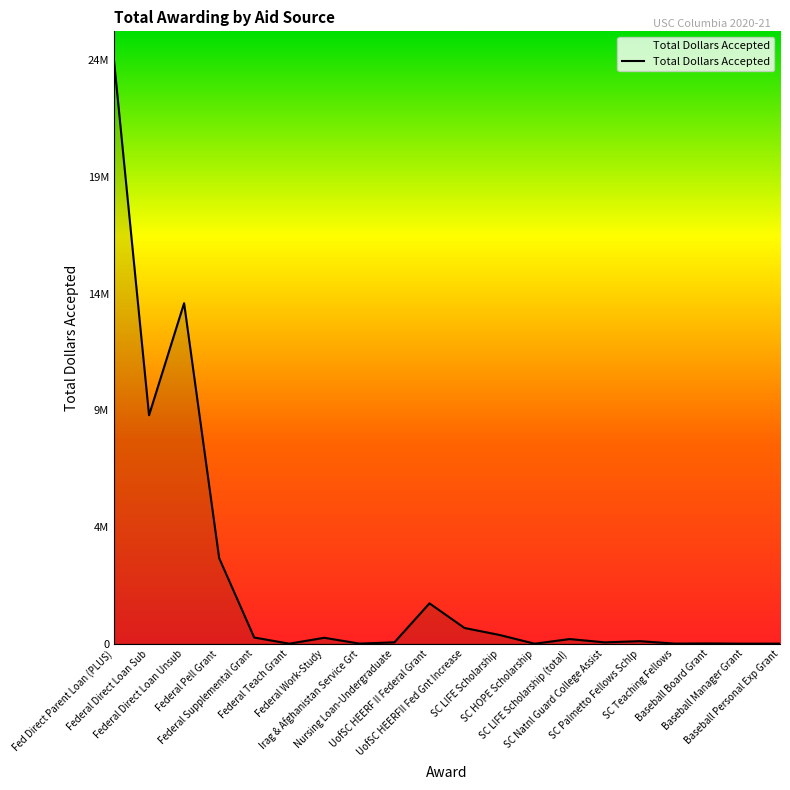

Does the chart display data point markers on the line(s)?

No